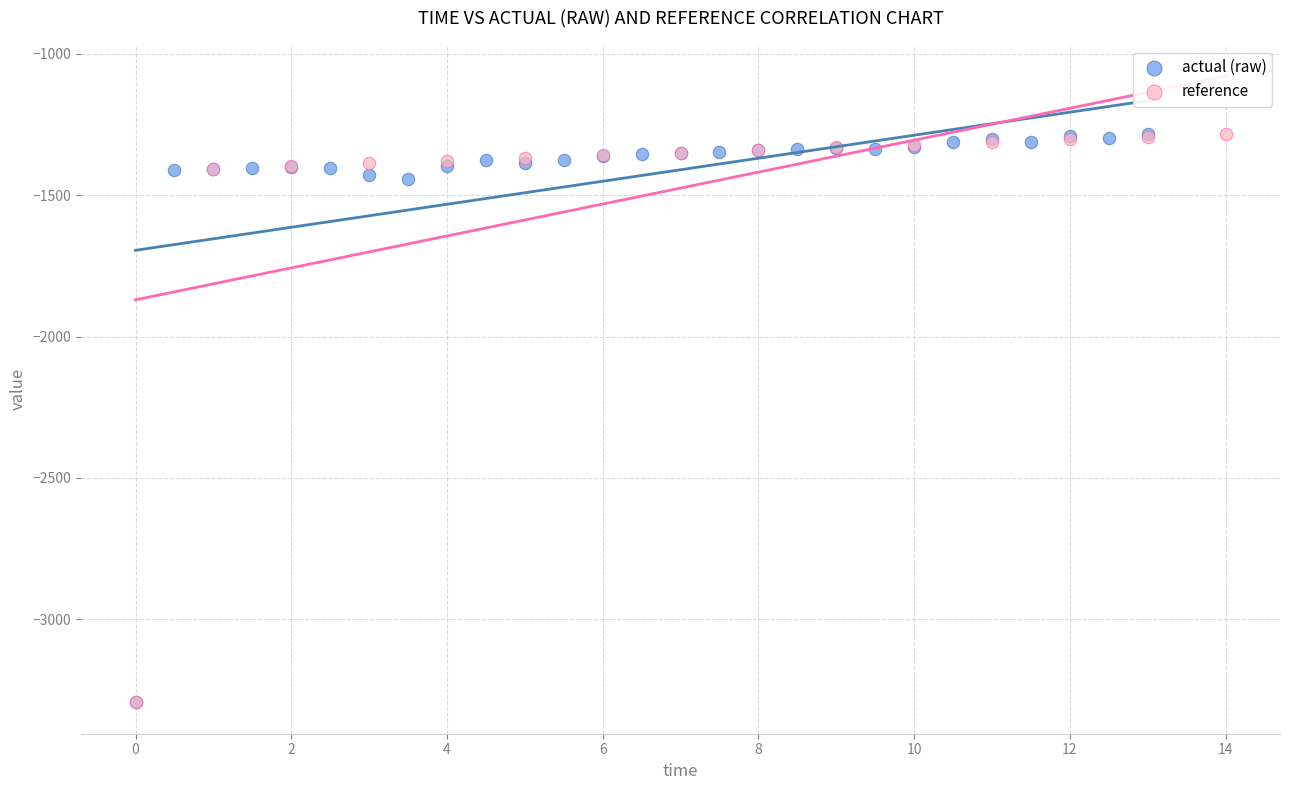

What are all the series names shown in the legend?

actual (raw), reference